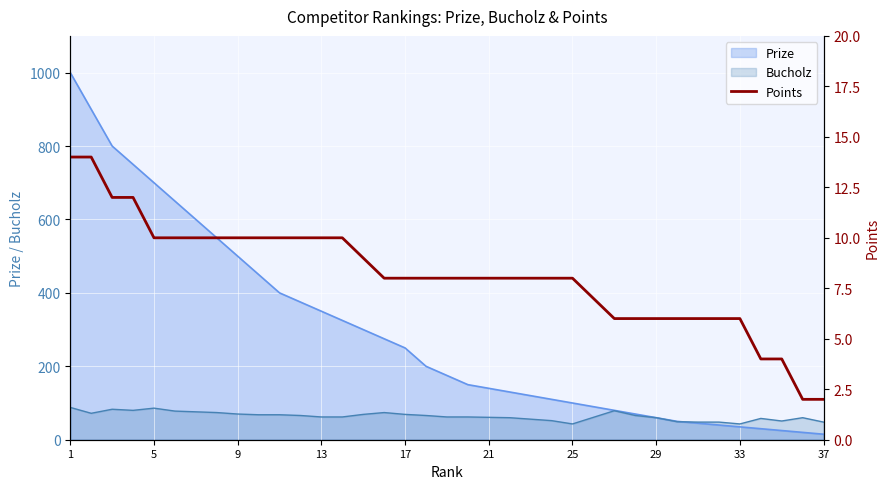

What is the maximum value for Prize?

1000